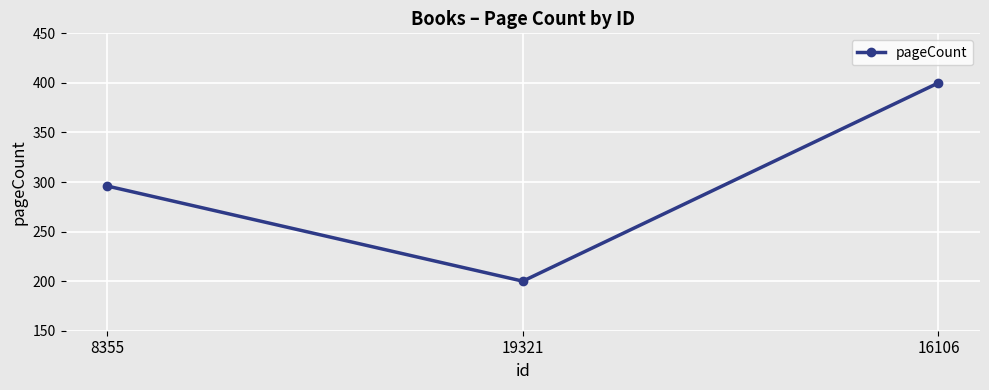

Does the chart have visible grid lines?

Yes